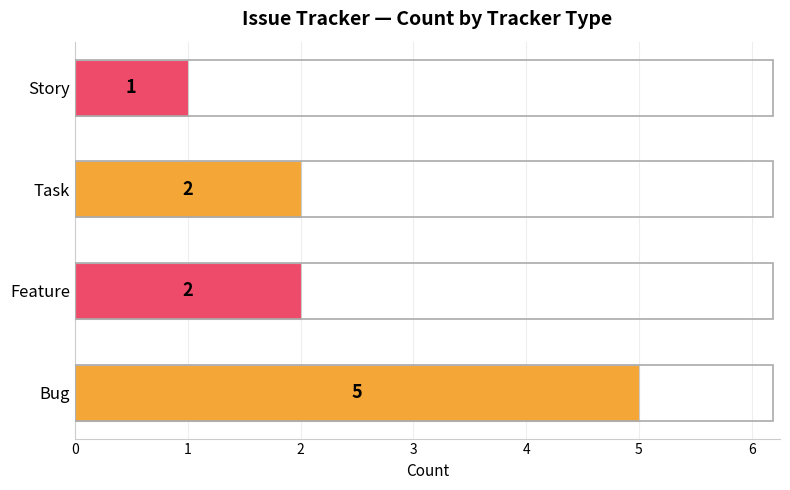

Does the chart contain any negative values?

No